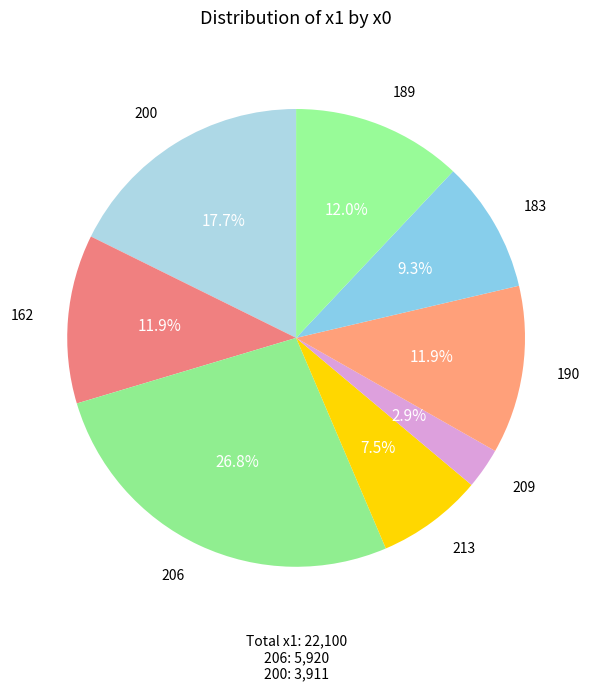

Approximately how many times larger is the value at 189 compared to 206?

0.4